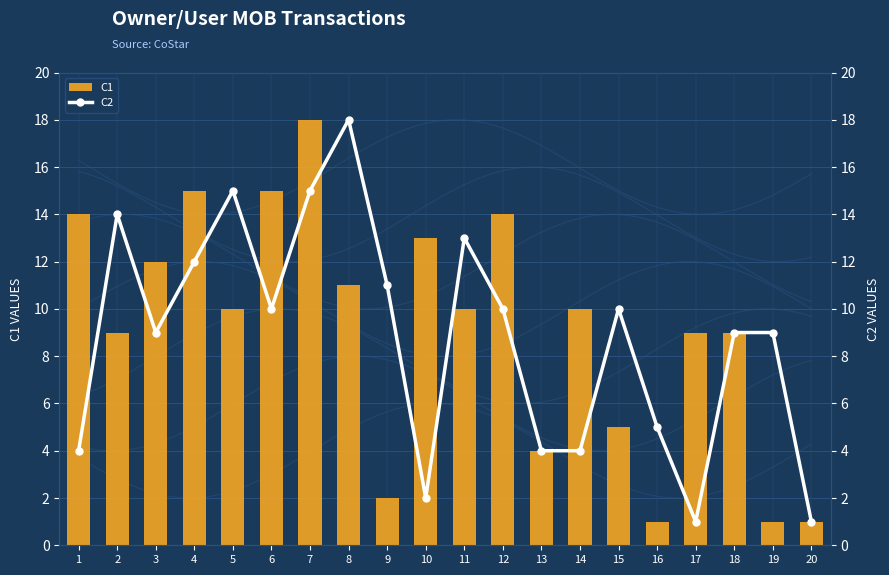

What is the sum of all C2 values?

176